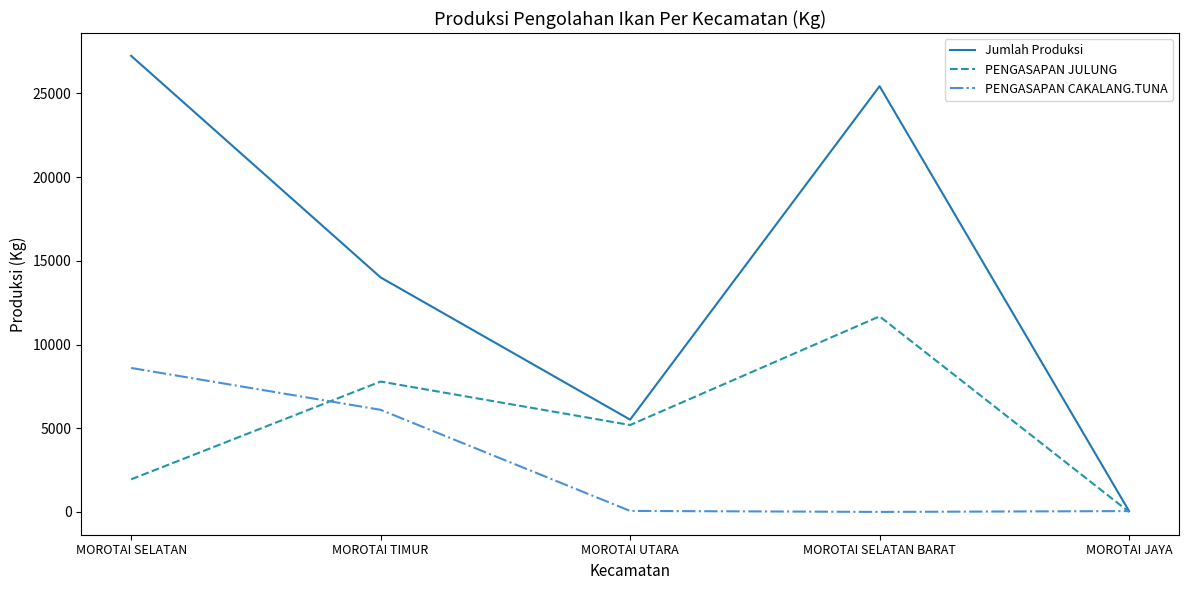

Which series has the largest total across all categories?

Jumlah Produksi